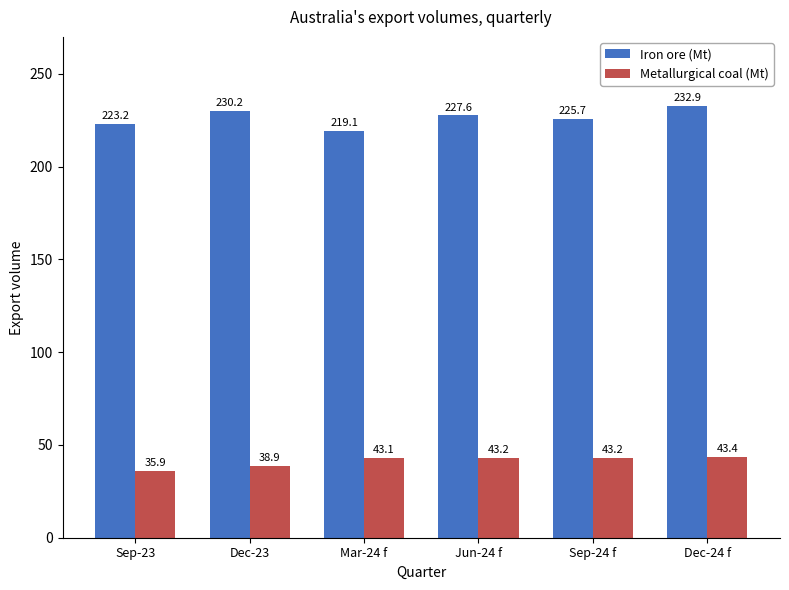

How many groups of bars are there?

6